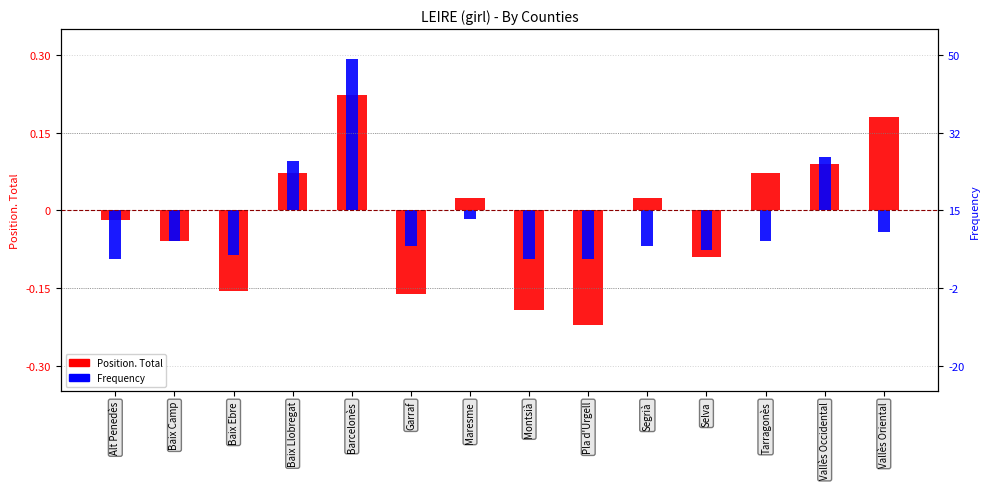

At which label does Frequency reach its minimum?

Alt Penedès